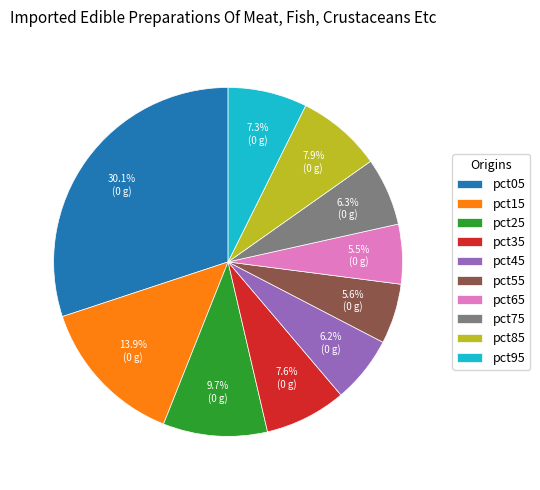

Which has a higher value, pct35 or pct55?

pct35